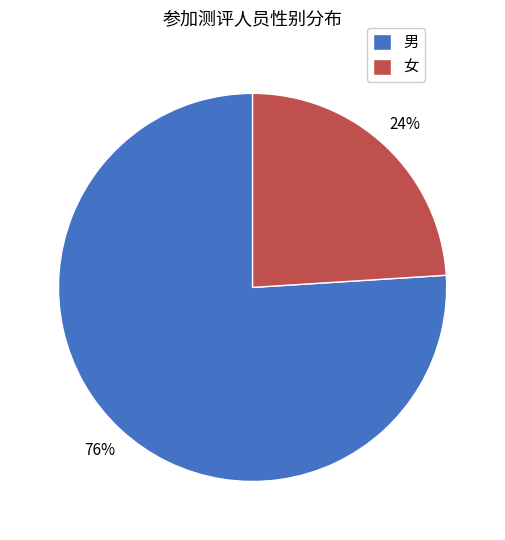

Rank the categories by value from lowest to highest.

女, 男